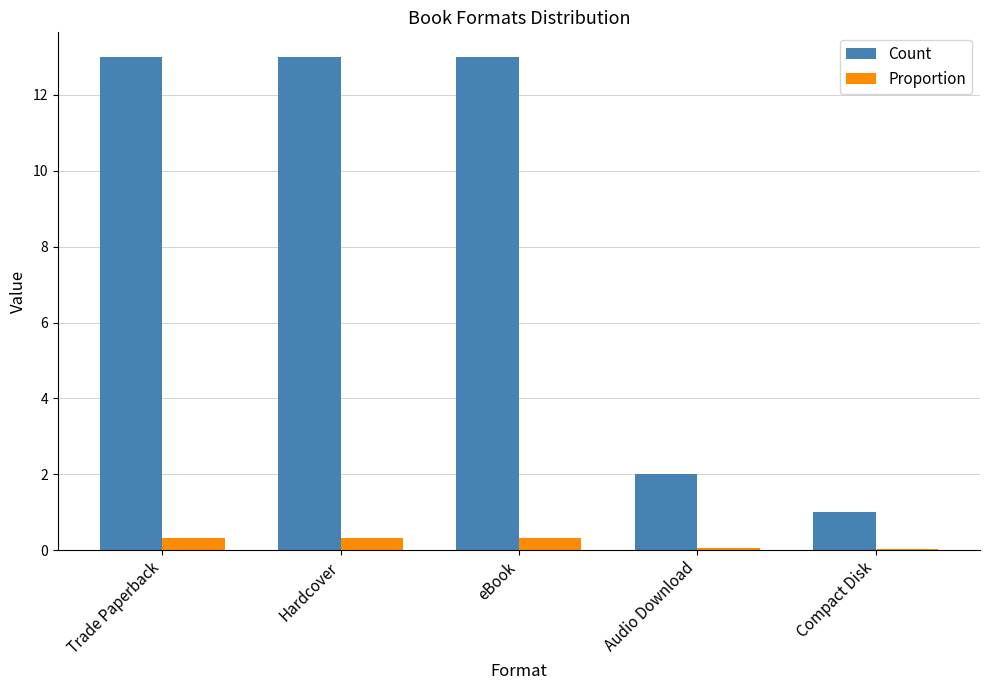

What is the highest value of the Proportion series?

0.3